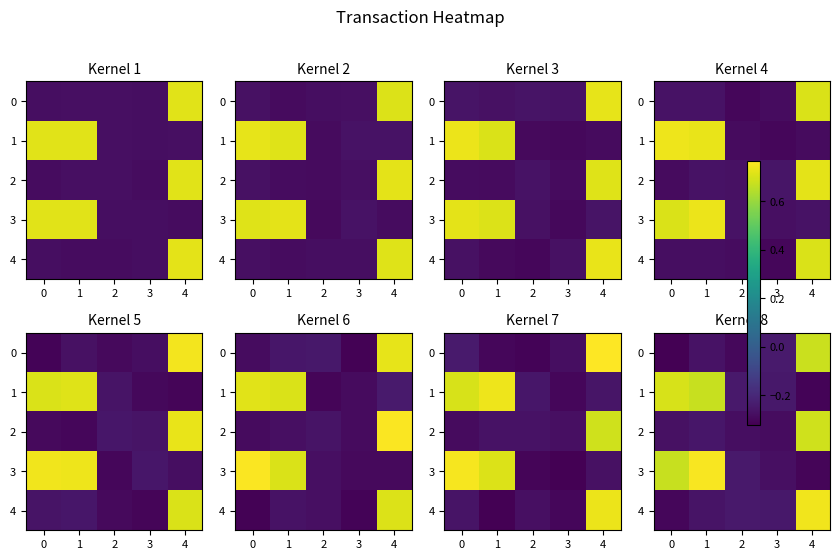

What is the difference between the 3 values at 4 and 1?

1.1